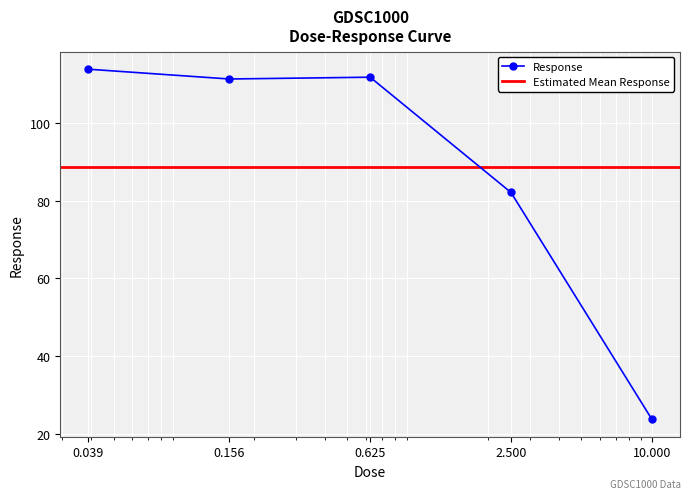

What is the lowest value of the Response series?

23.8